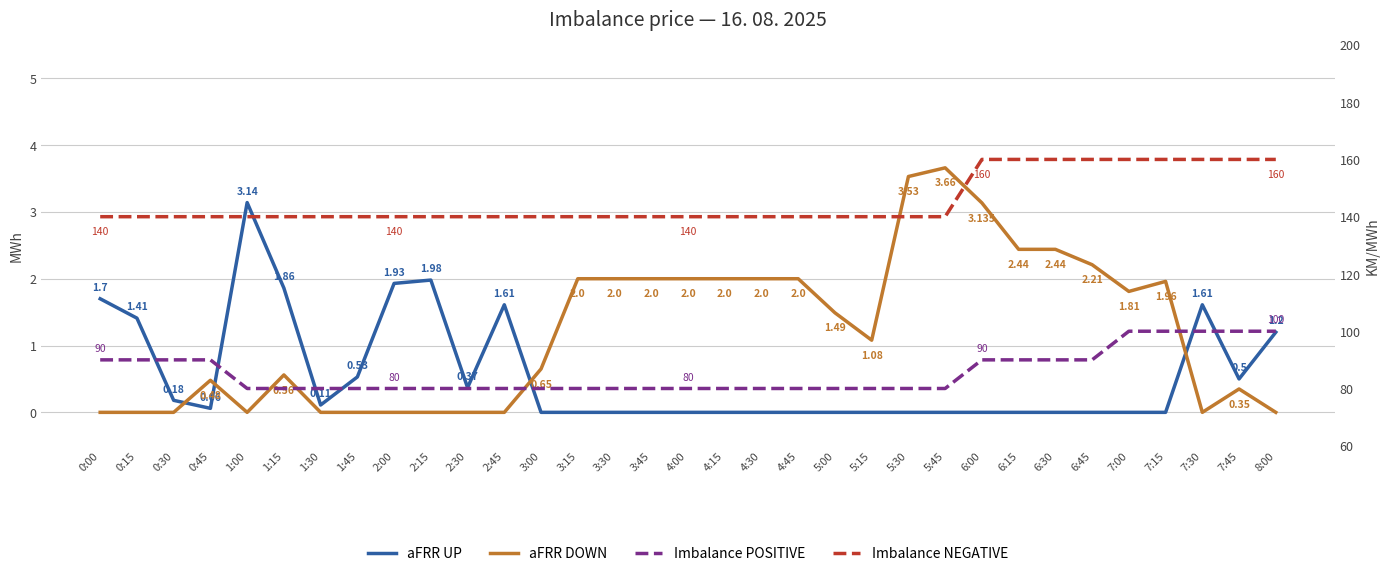

True or false: aFRR UP has a value of -1.0 at 6:45.

False